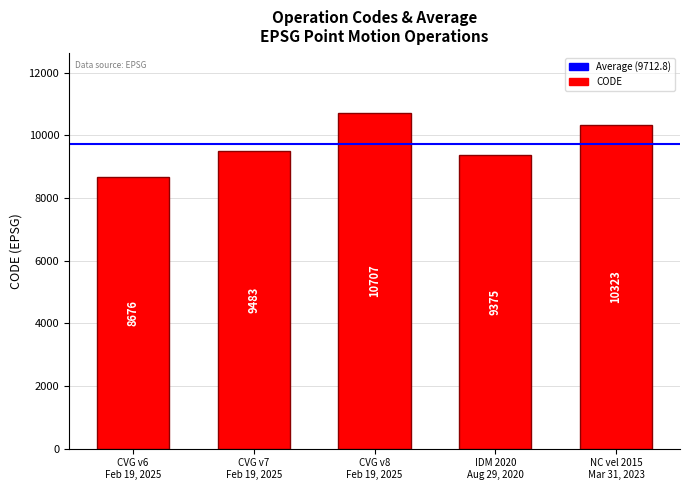

What is the sum of all values?

48564